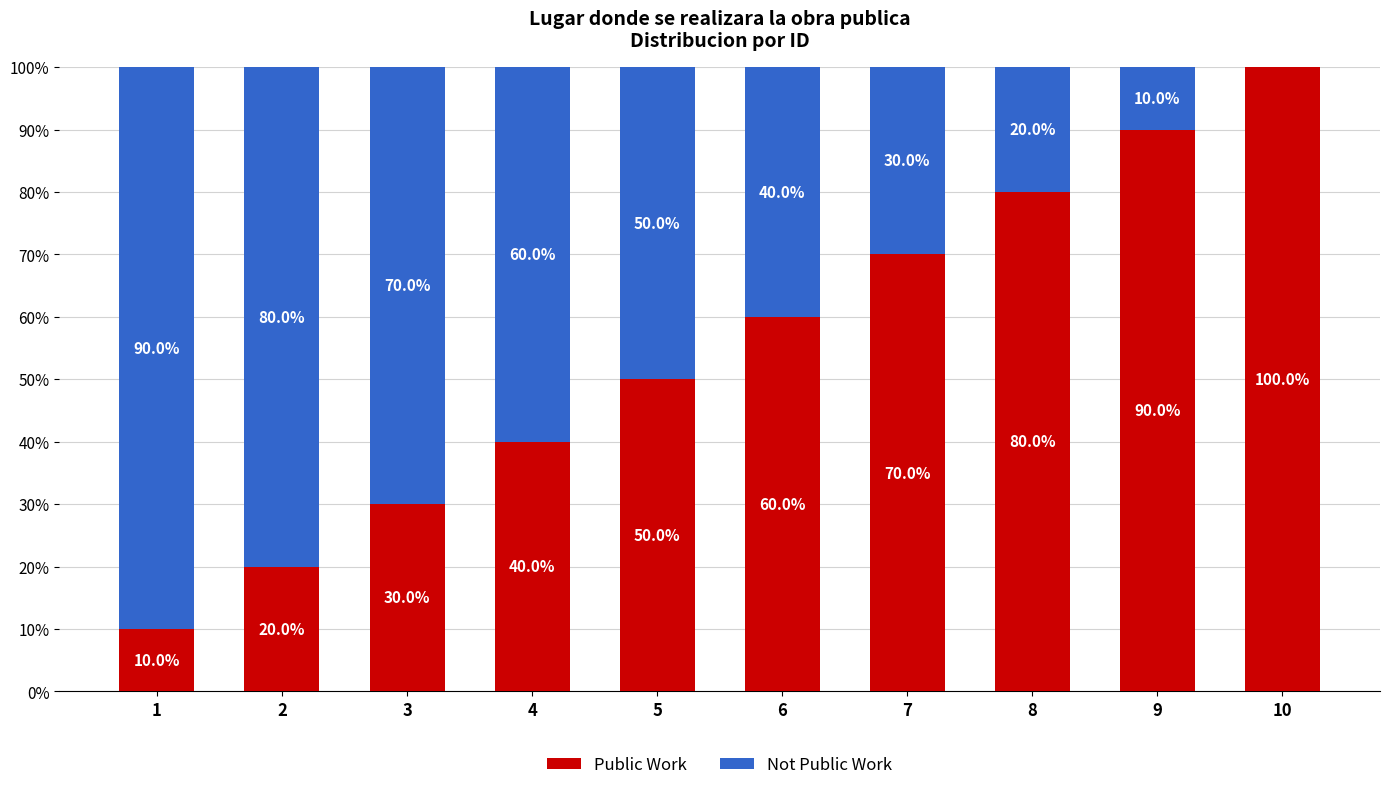

What is the highest value of the Public Work series?

100